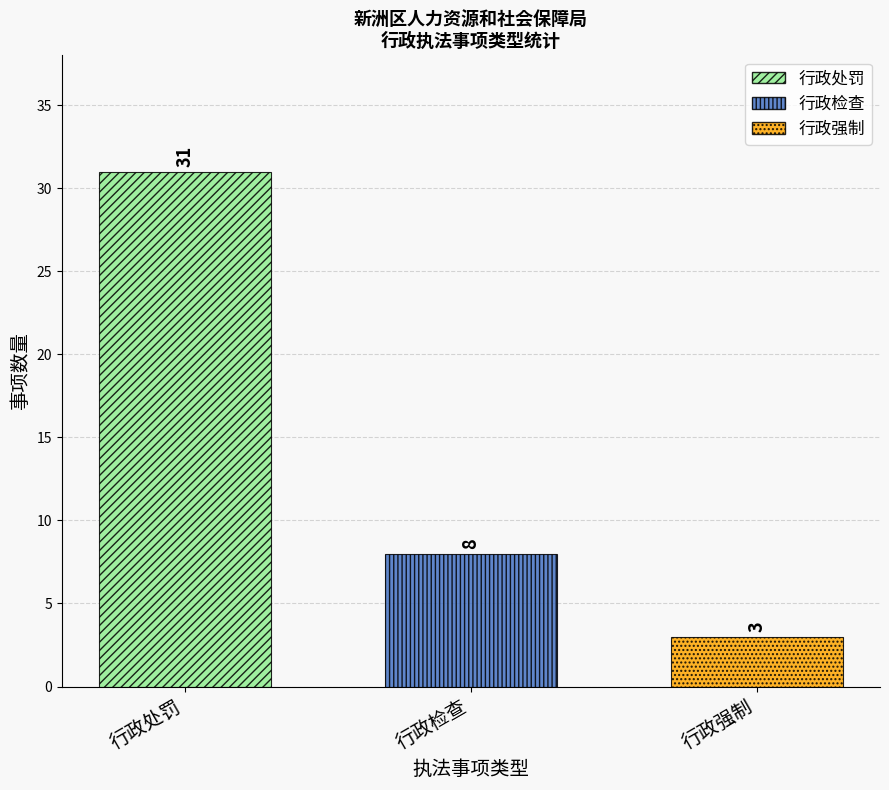

Does the chart contain stacked bars?

No